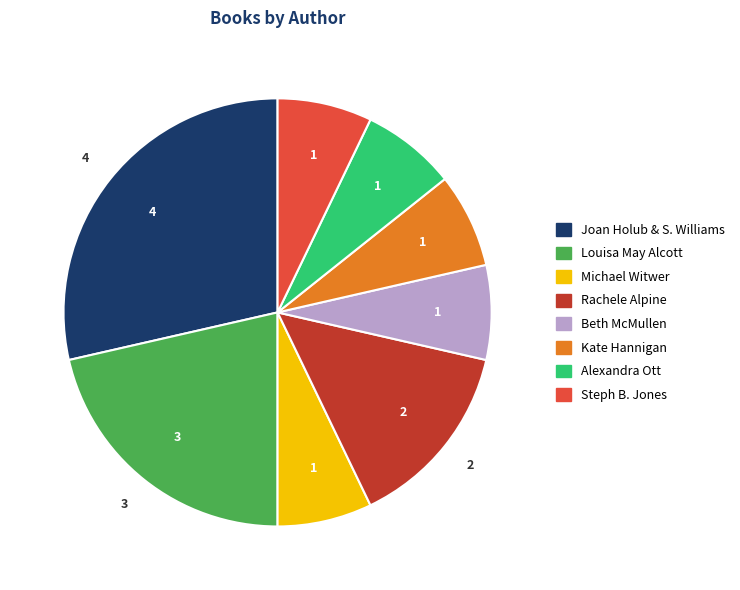

Count the number of slices in the pie.

8